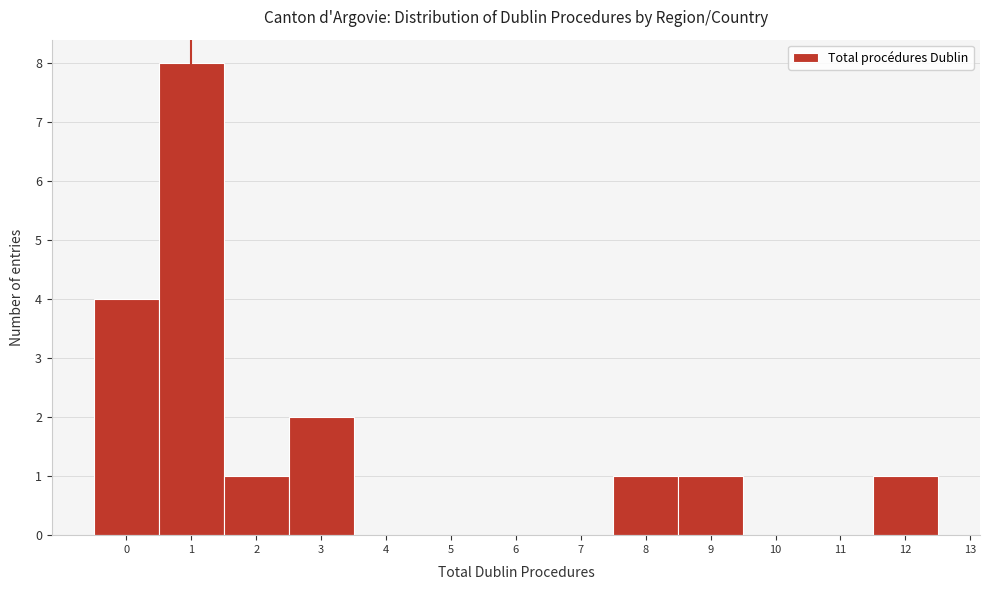

Over which range of the x-axis is the bar tallest?

0.5 to 1.5